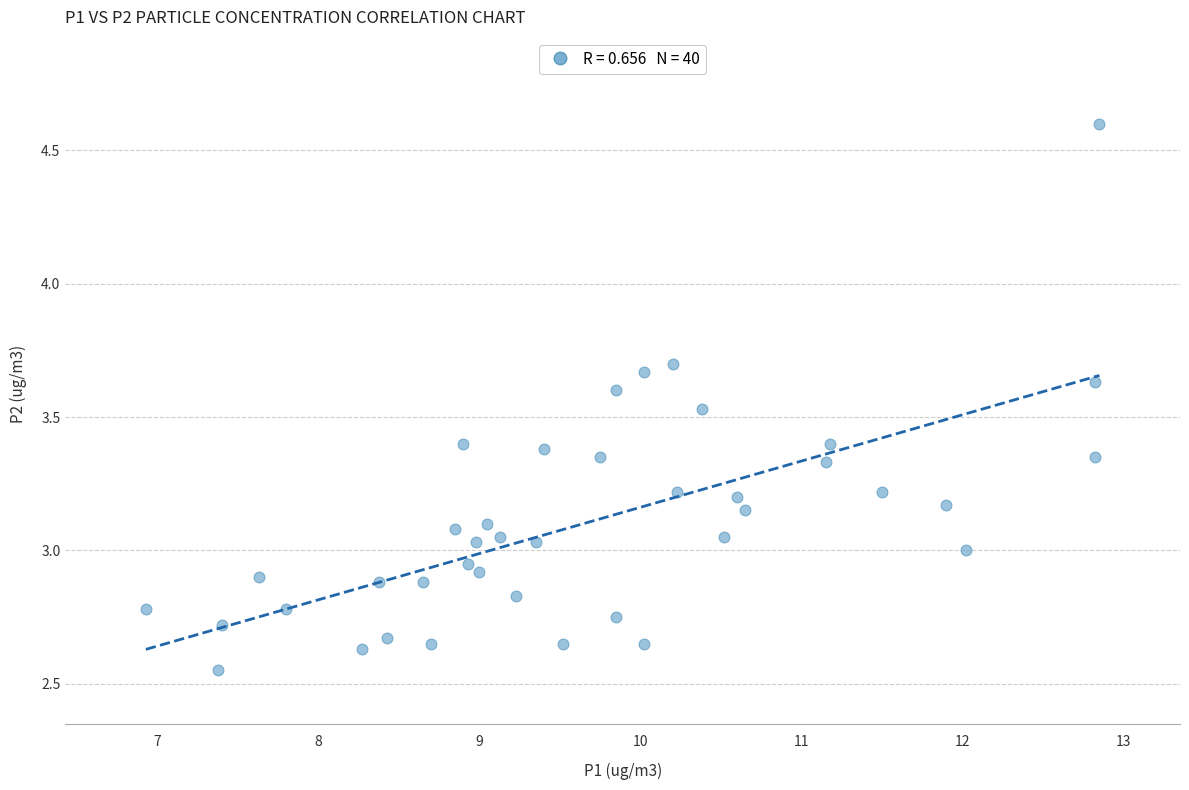

What is the range of X values (max minus min)?

5.9